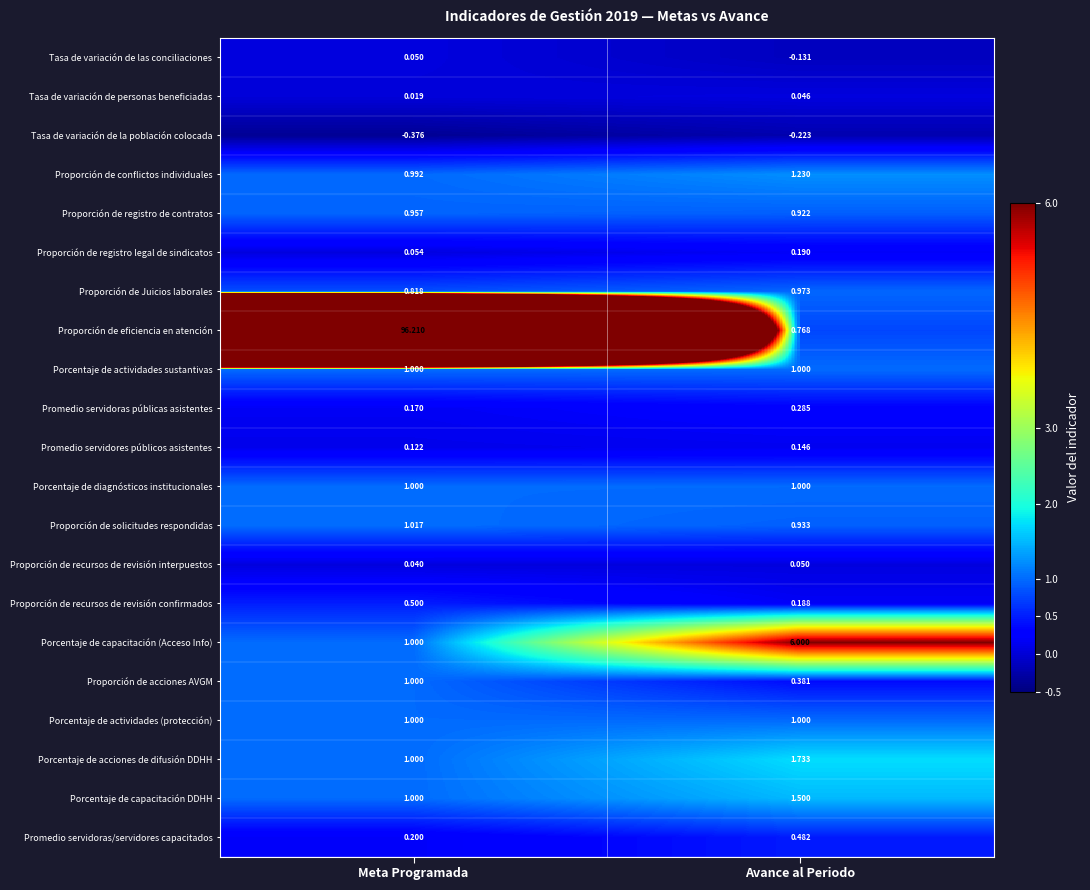

What is the spread (max minus min) of values at Avance al Periodo?

6.2